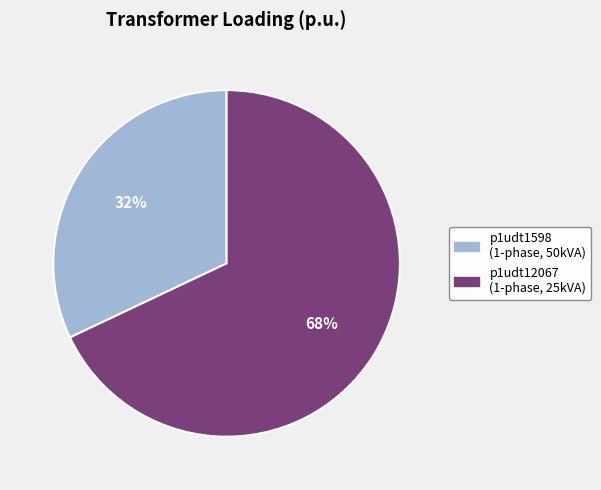

Count the number of slices in the pie.

2